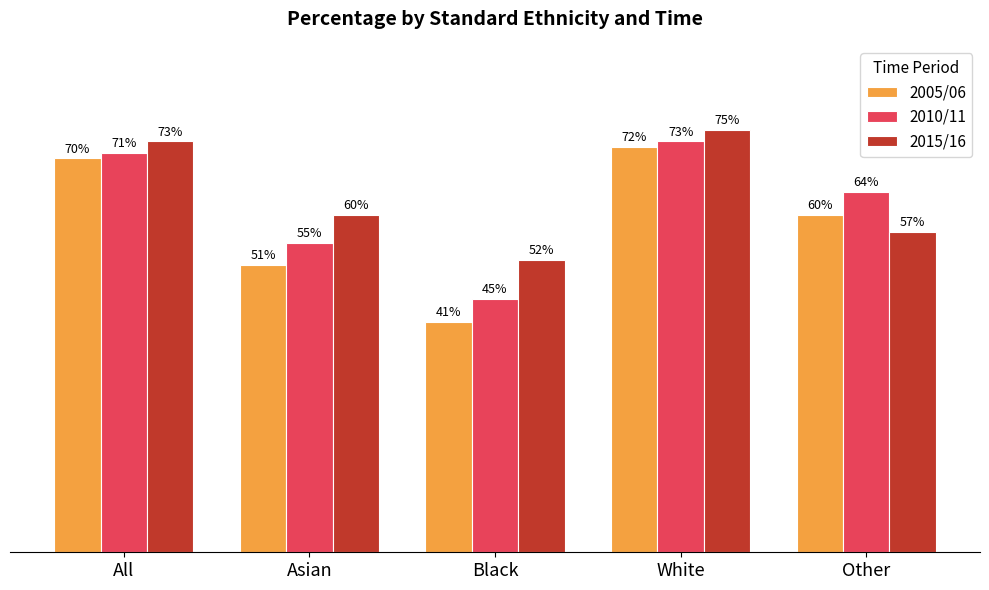

List the labels in order of 2010/11 value, largest first.

White, All, Other, Asian, Black